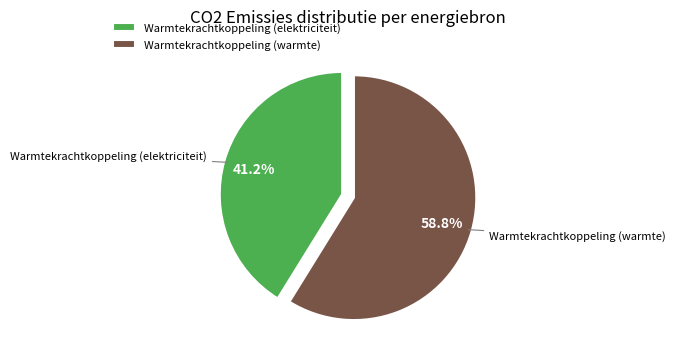

To the nearest percent, what is the average slice percentage?

50%